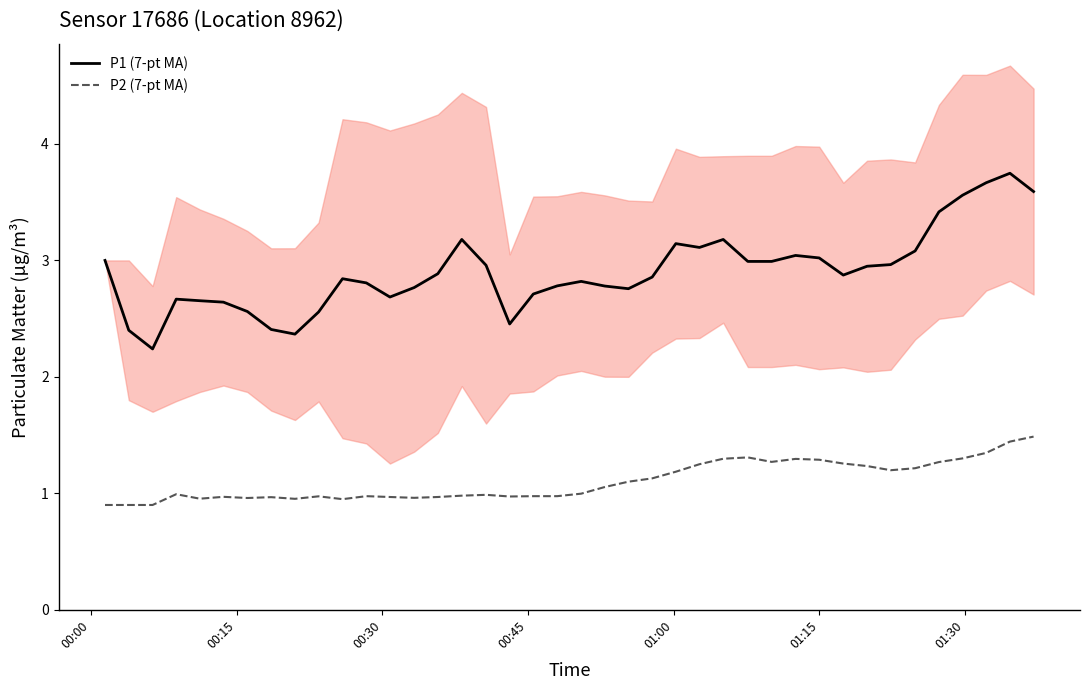

True or false: P1 (7-pt MA) and P2 (7-pt MA) cross at least once.

False